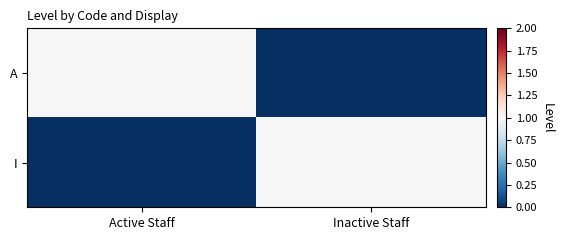

Which series has the widest spread of values?

A